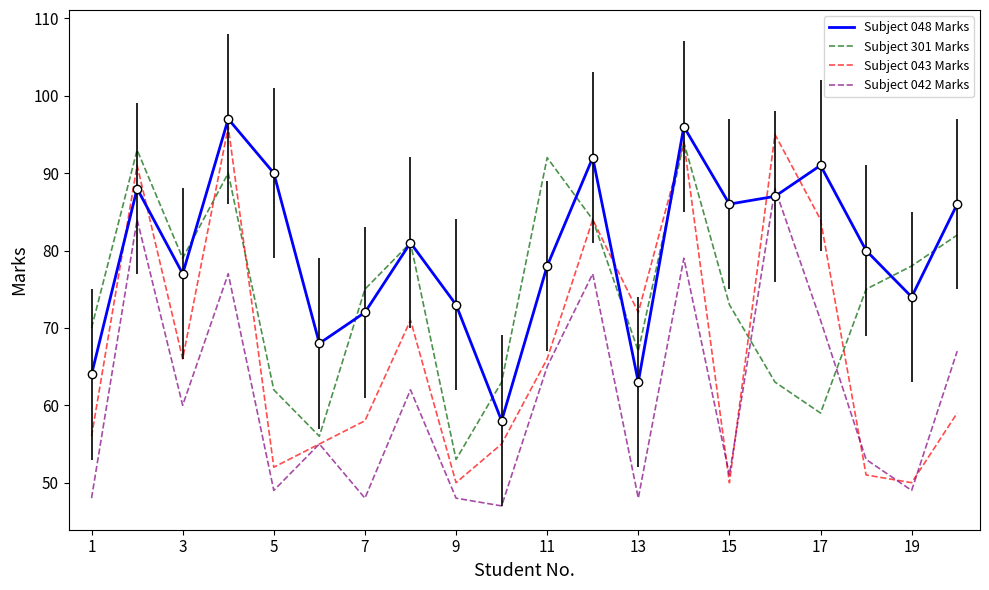

What is the lowest value of the Subject 042 Marks series?

47